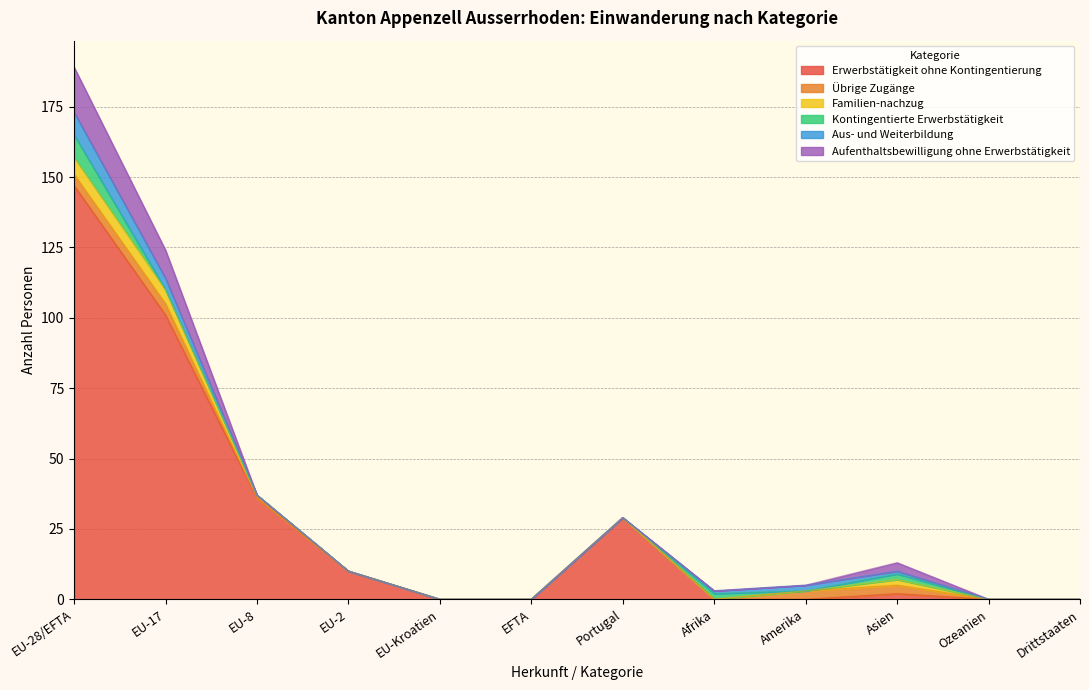

At Amerika, list the series in order from smallest to largest.

Erwerbstätigkeit ohne Kontingentierung, Familien-nachzug, Kontingentierte Erwerbstätigkeit, Aufenthaltsbewilligung ohne Erwerbstätigkeit, Aus- und Weiterbildung, Übrige Zugänge